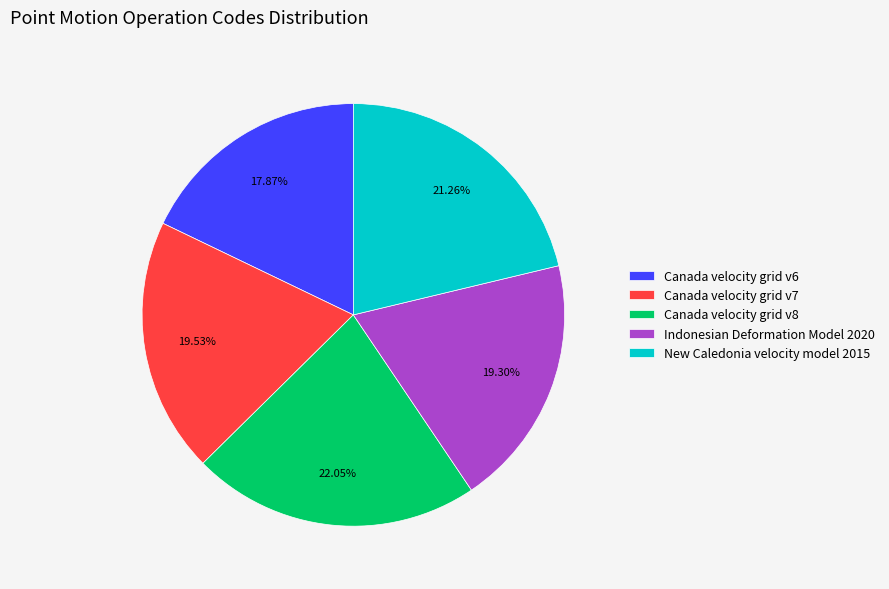

What is the ratio of the value at Canada velocity grid v7 to the value at Canada velocity grid v8?

0.9